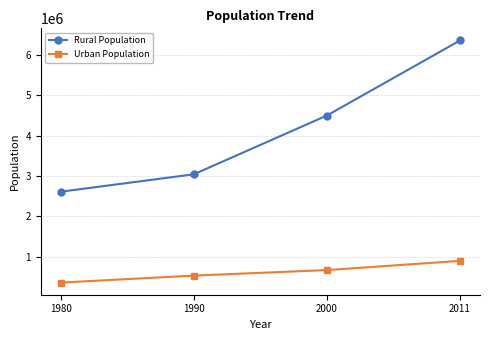

Which category has the lowest value across all series?

1980